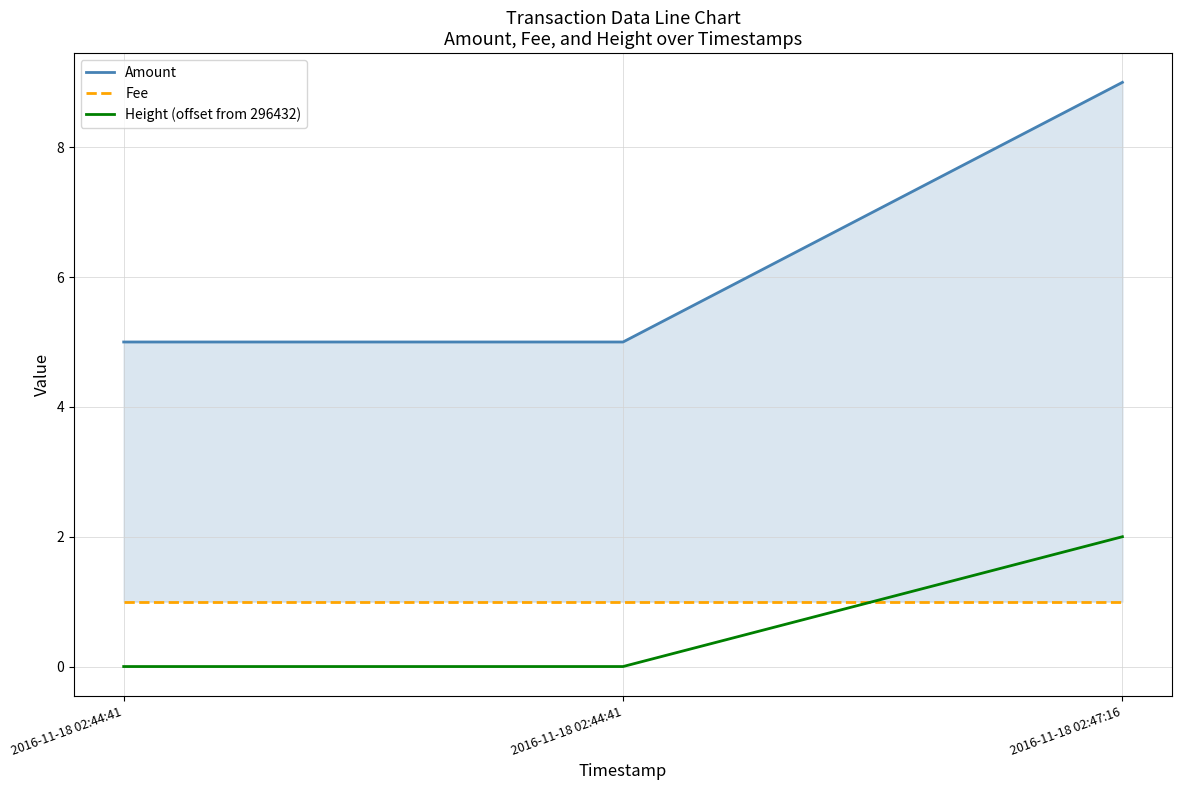

Is it true that Height (offset from 296432) equals 3 at 2016-11-18 02:47:16?

False